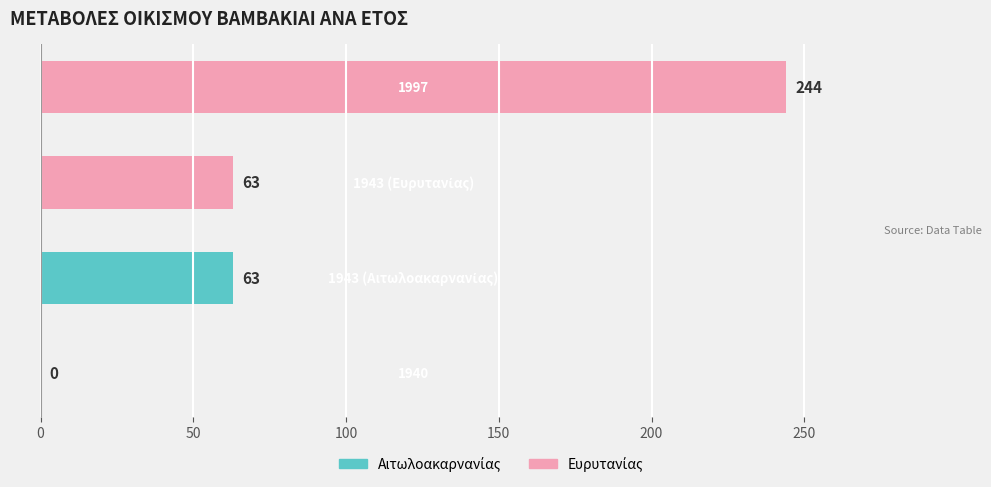

What is the sum of all values?

370